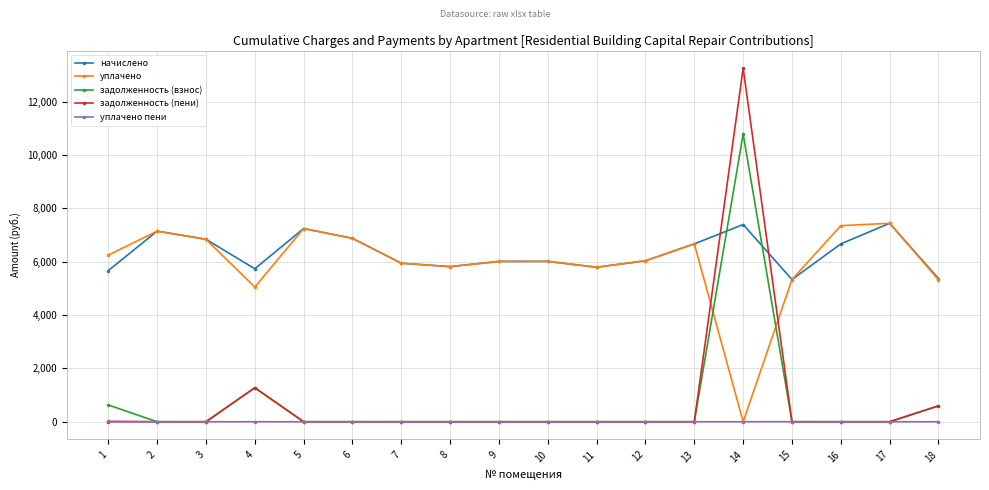

The value of уплачено at 1 is 6248.4. True or false?

True